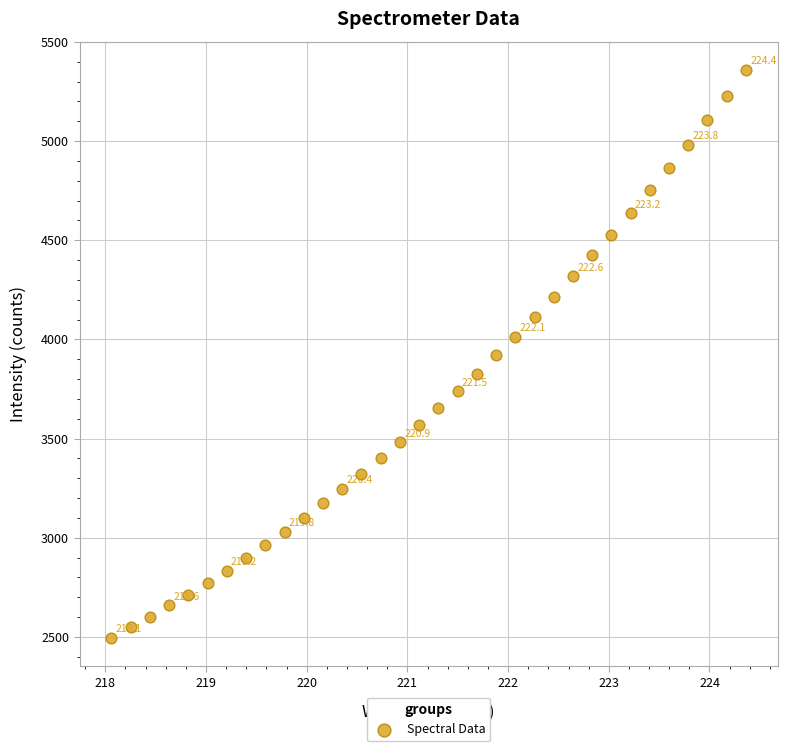

What is the range of Y values (max minus min)?

2862.1